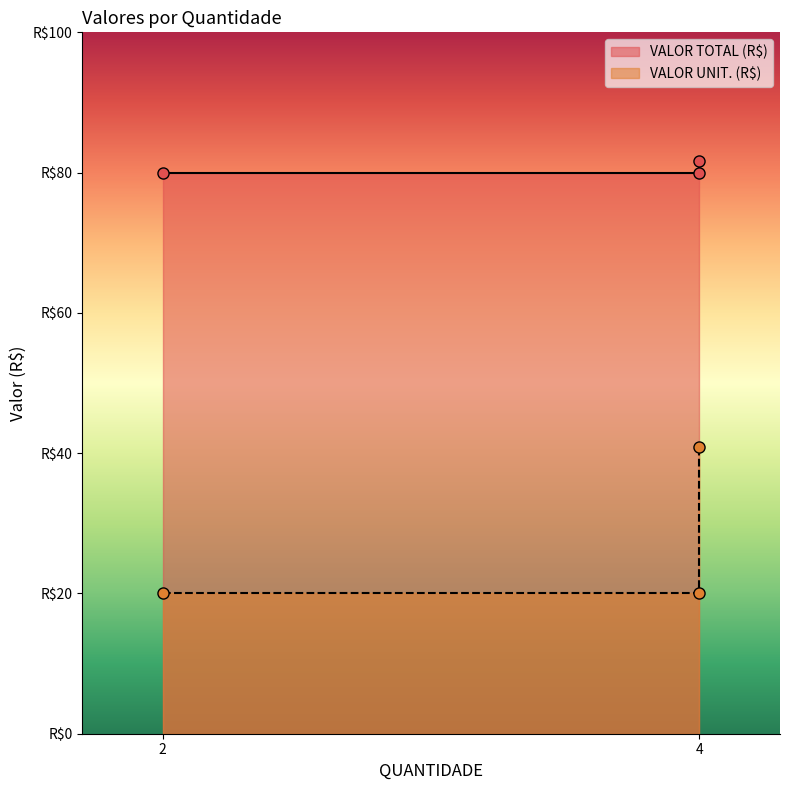

Is it true that VALOR UNIT. (R$) equals 30.5 at 4?

False